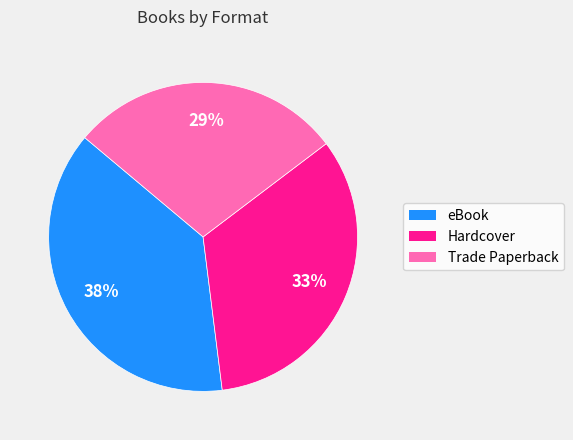

Does any single category account for the majority?

No